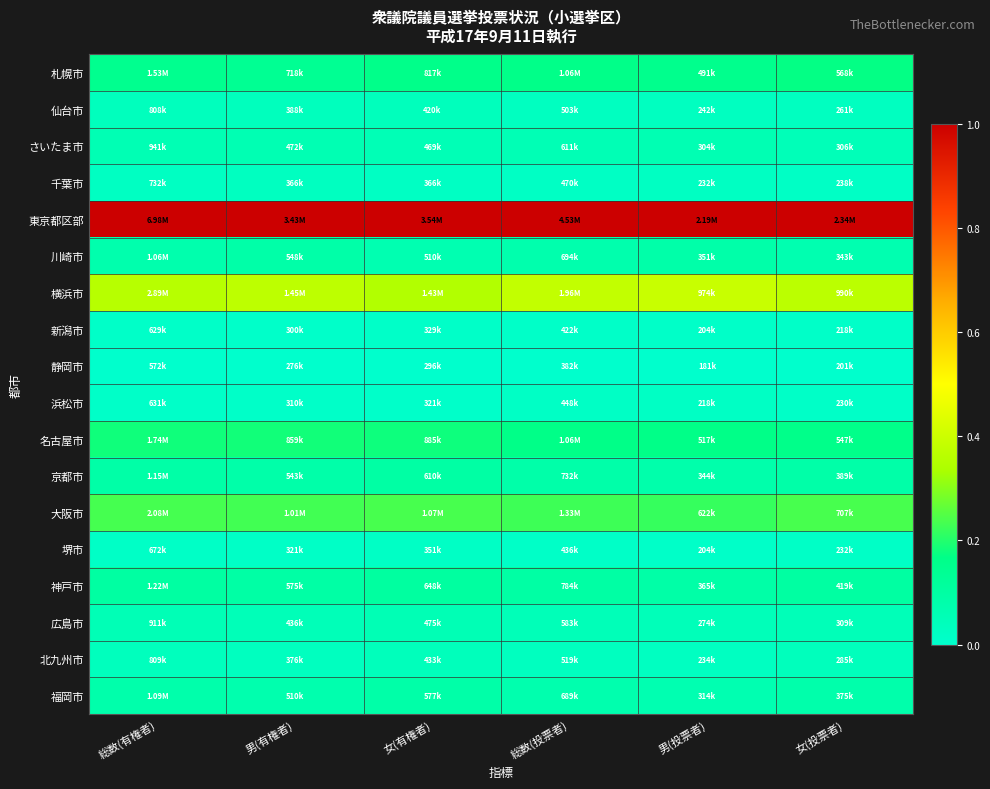

Which has a higher value, 女(有権者) or 総数(投票者)?

総数(投票者)